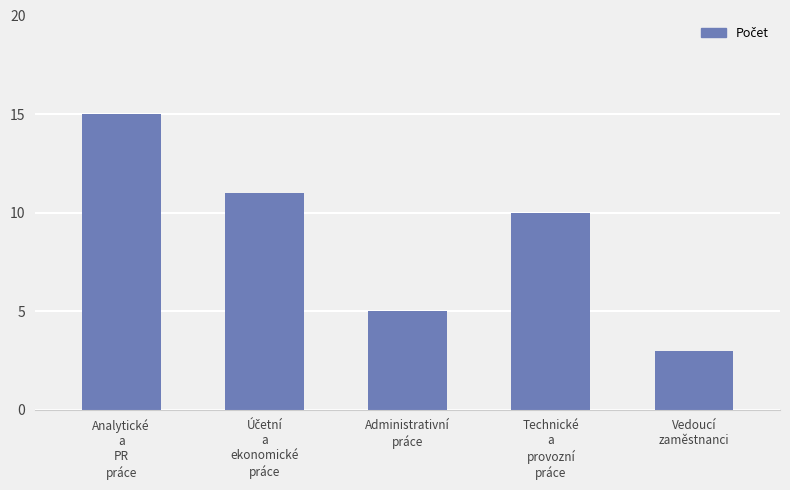

What position from the left is Technické
a
provozní
práce?

4